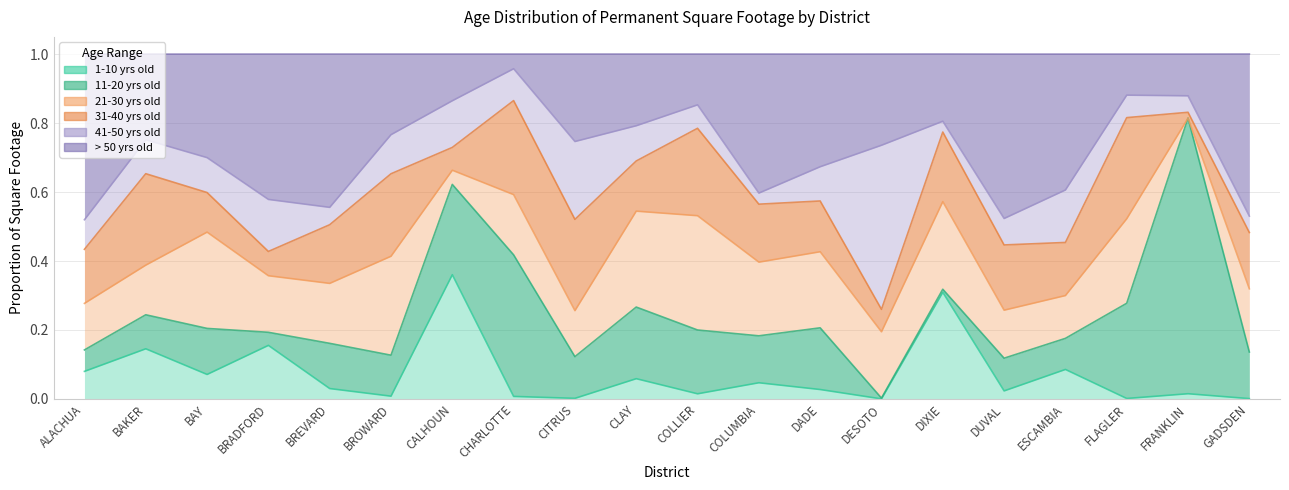

How many lines are shown in the chart?

6